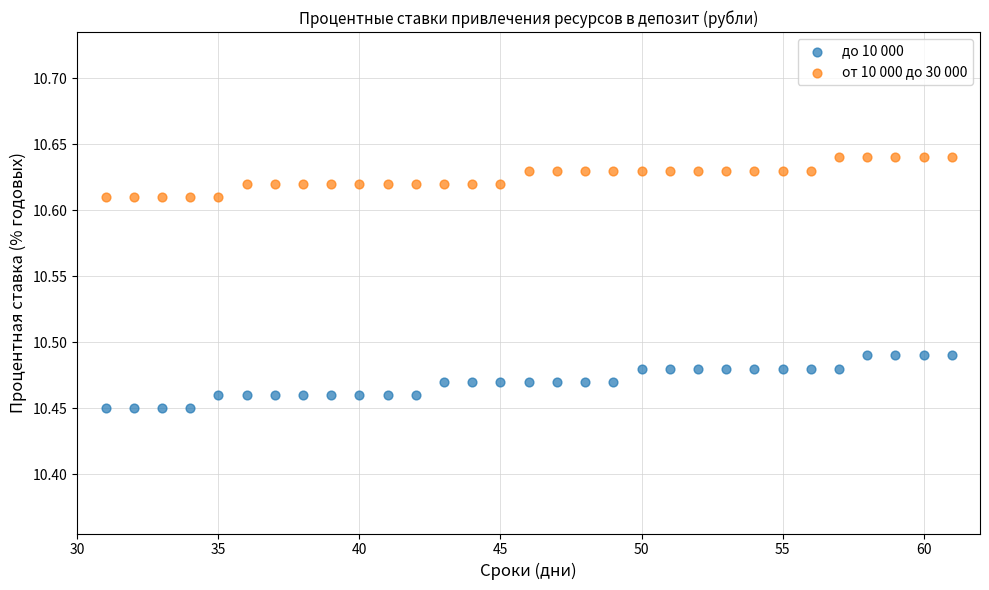

Which series has the largest Y range (max minus min)?

до 10 000